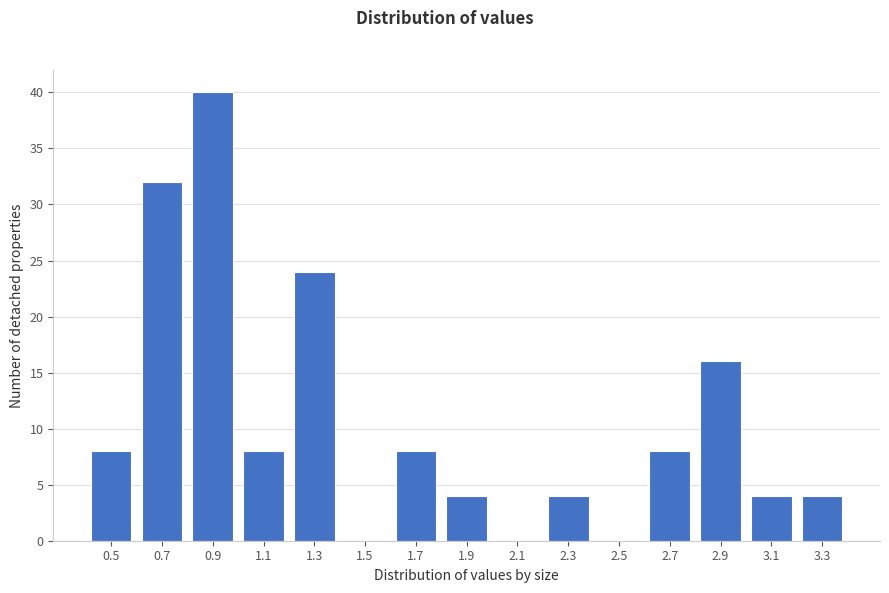

Reading left to right, what are all the values shown in this chart?

0.5=8	0.7=32	0.9=40	1.1=8	1.3=24	1.5=0	1.7=8	1.9=4	2.1=0	2.3=4	2.5=0	2.7=8	2.9=16	3.1=4	3.3=4